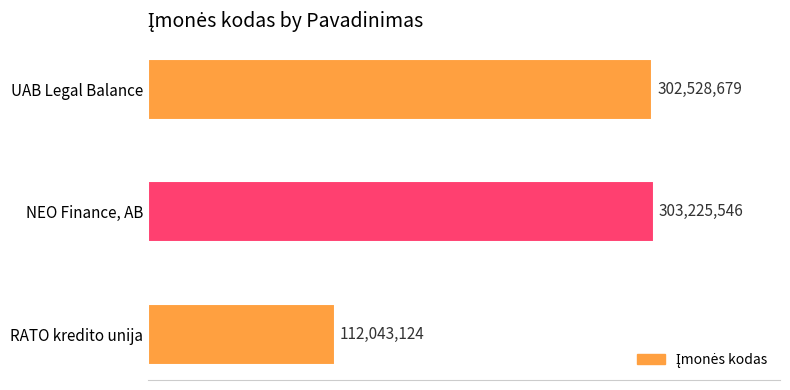

Are the bars grouped side by side (vs. stacked)?

No